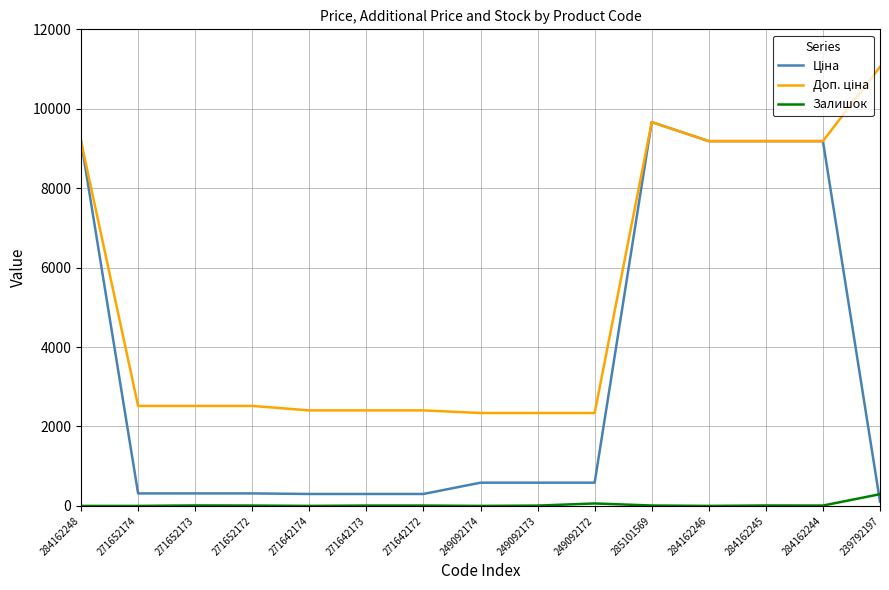

How many lines are shown in the chart?

3